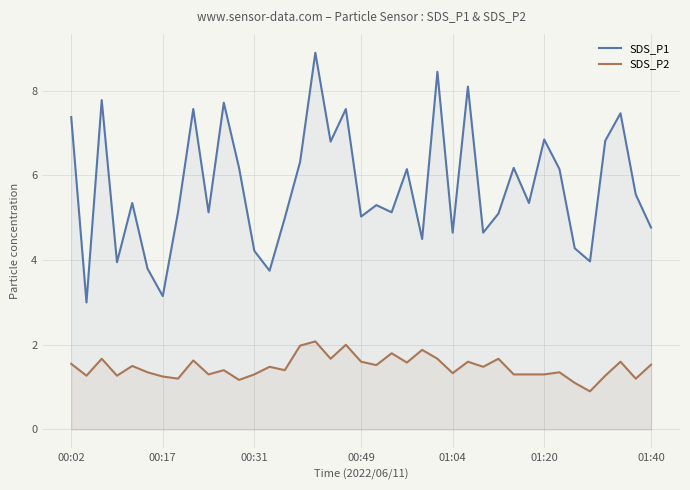

At 26, list the series in order from largest to smallest.

SDS_P1, SDS_P2